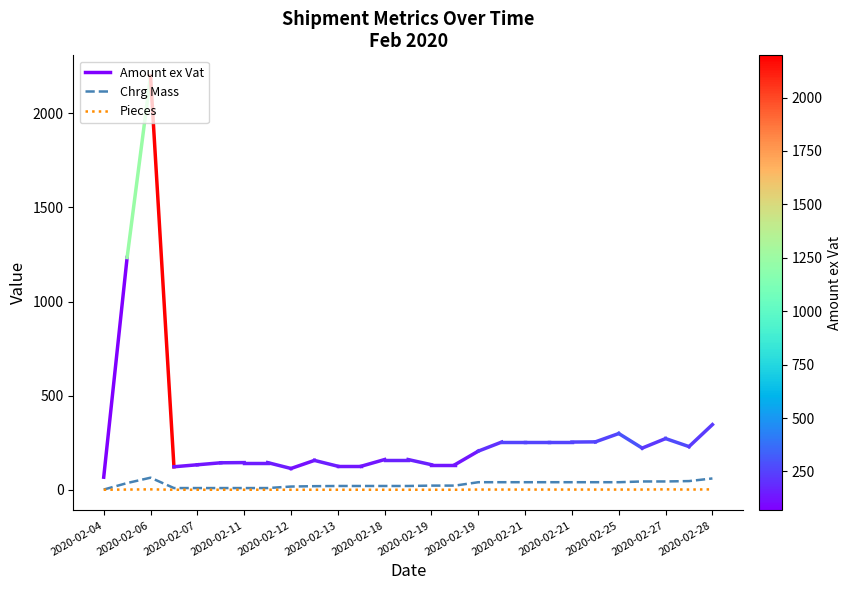

What is the value of the Pieces point at the 12th from the left?

1.0